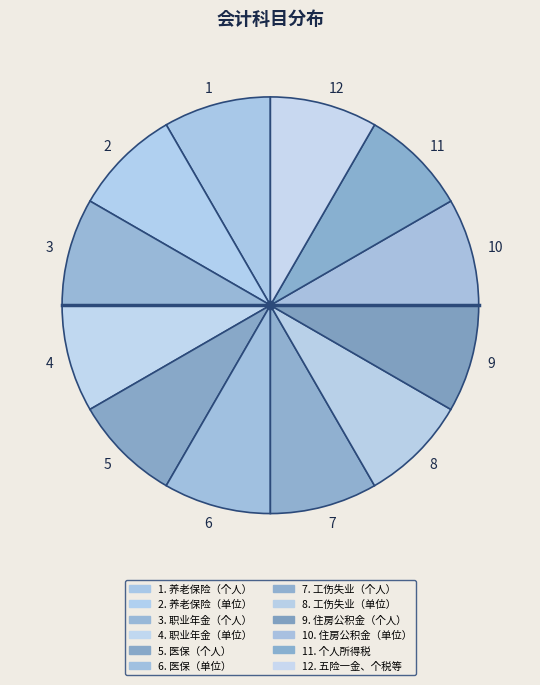

Is 10 the majority of the pie?

No